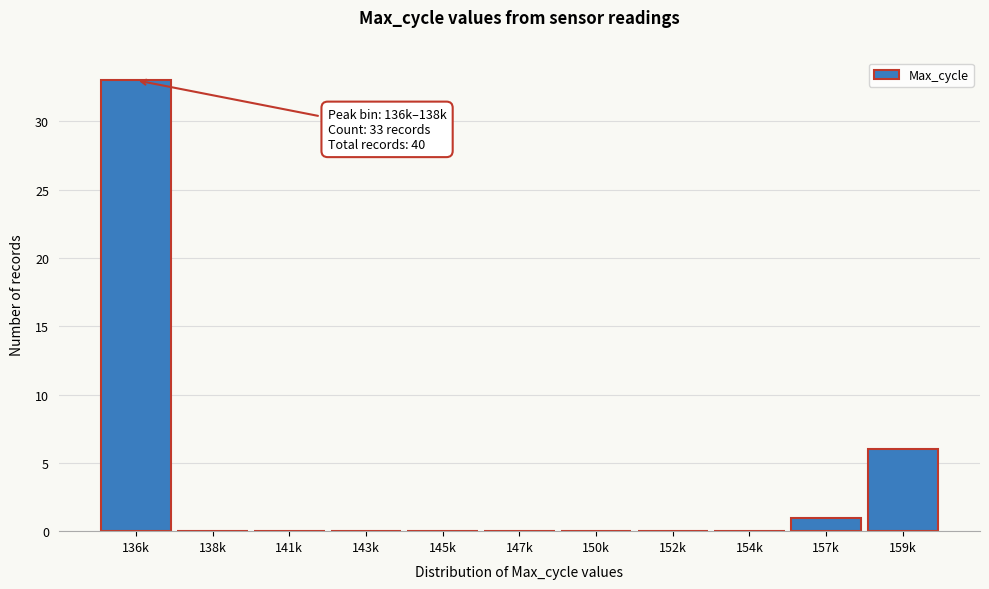

Reading right to left, extract all data points from this chart.

159k=6	157k=1	154k=0	152k=0	150k=0	147k=0	145k=0	143k=0	141k=0	138k=0	136k=33